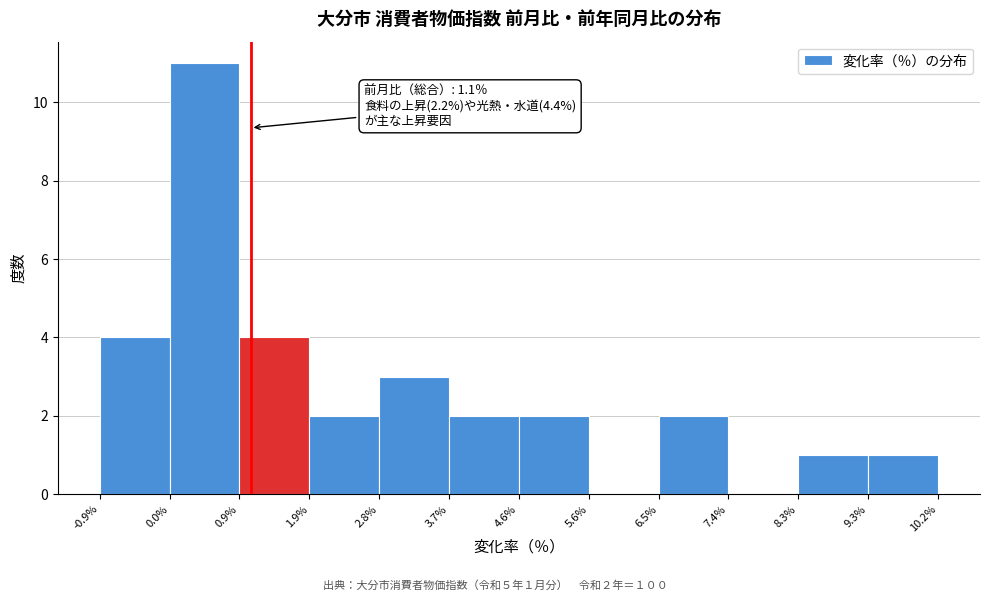

Which range on the x-axis has the tallest bar?

0.0% to 0.9%